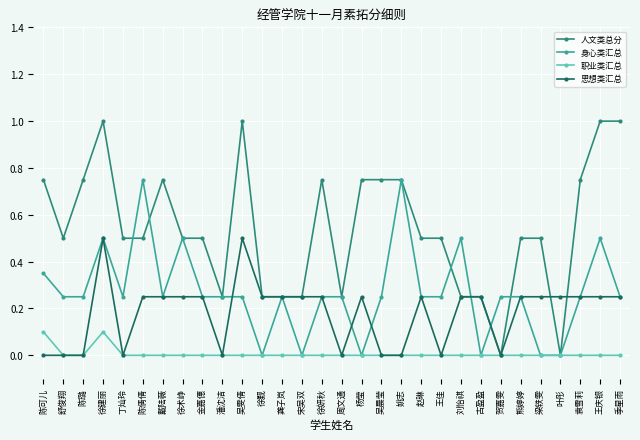

How many lines are shown in the chart?

4